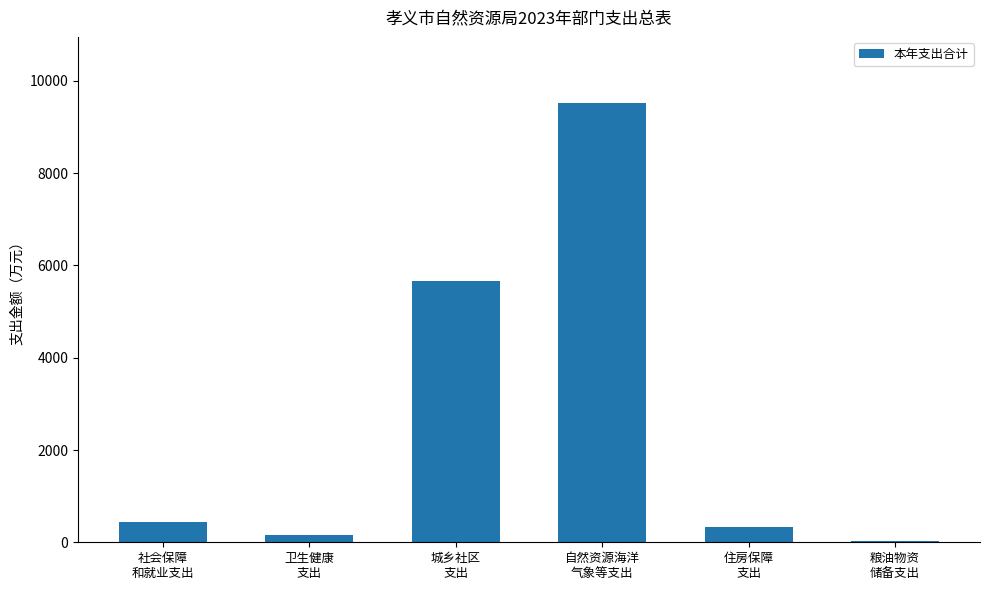

What is the change in value from 社会保障
和就业支出 to 自然资源海洋
气象等支出?

+9076.7